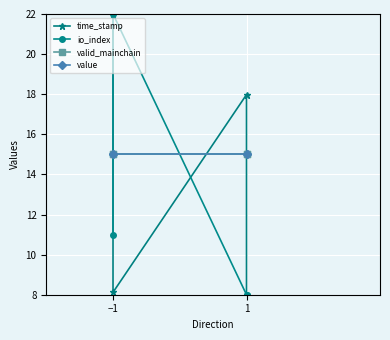

True or false: valid_mainchain and time_stamp intersect in this chart.

True